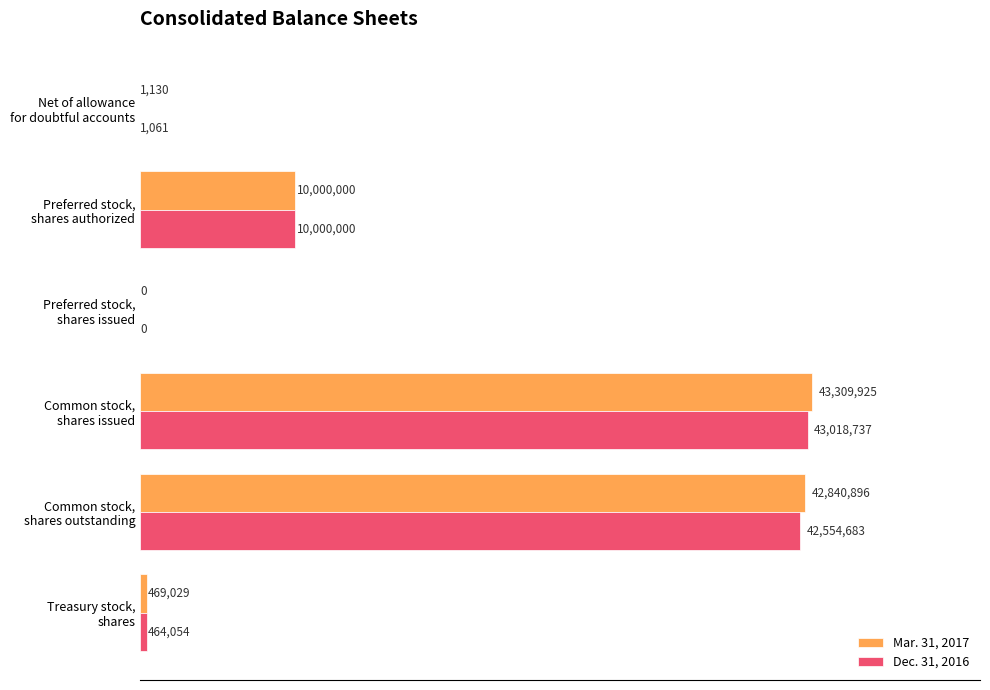

What are all the series names shown in the legend?

Mar. 31, 2017, Dec. 31, 2016